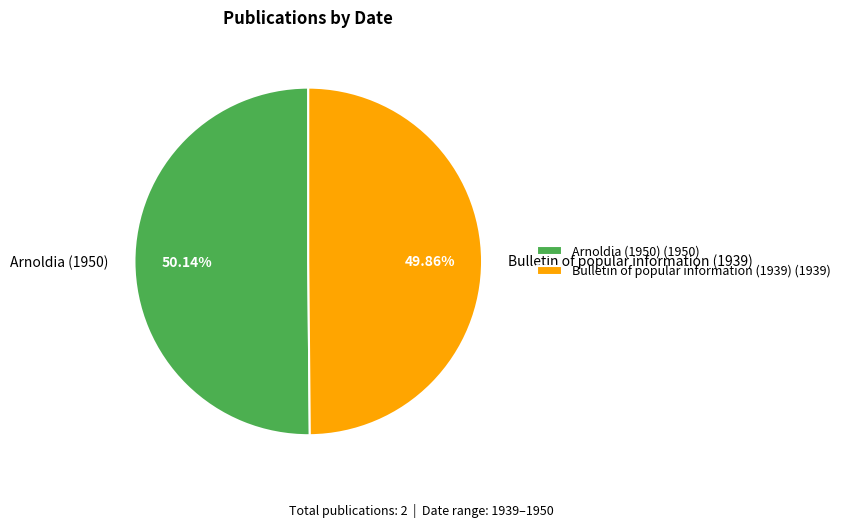

To the nearest percent, what is the average slice percentage?

50%